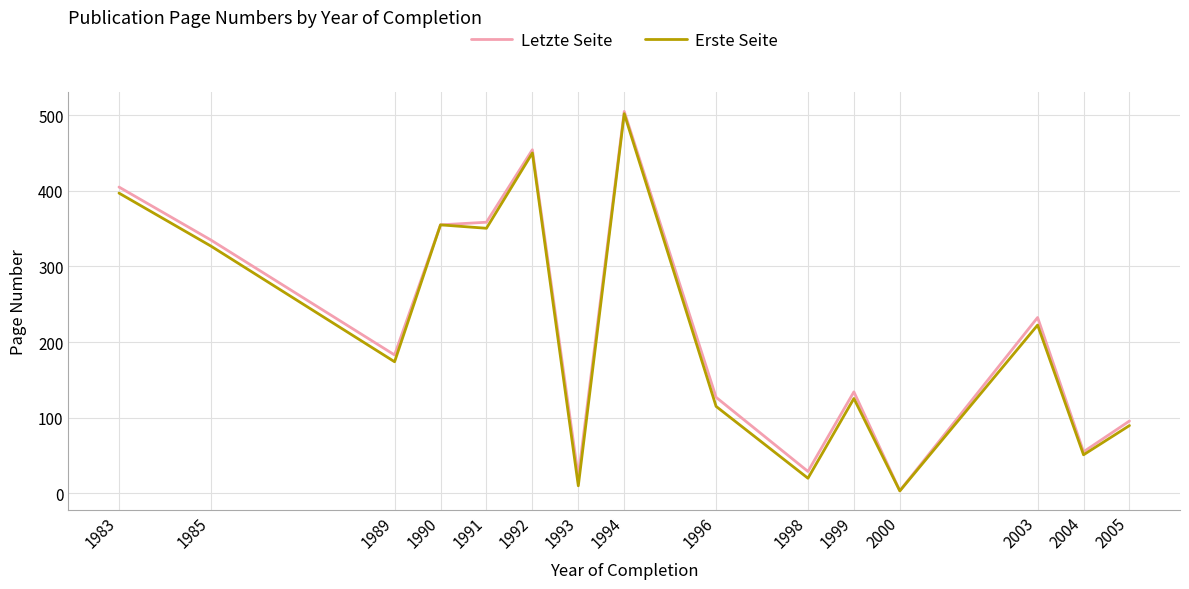

Rank the series at 1998 from lowest to highest value.

Erste Seite, Letzte Seite